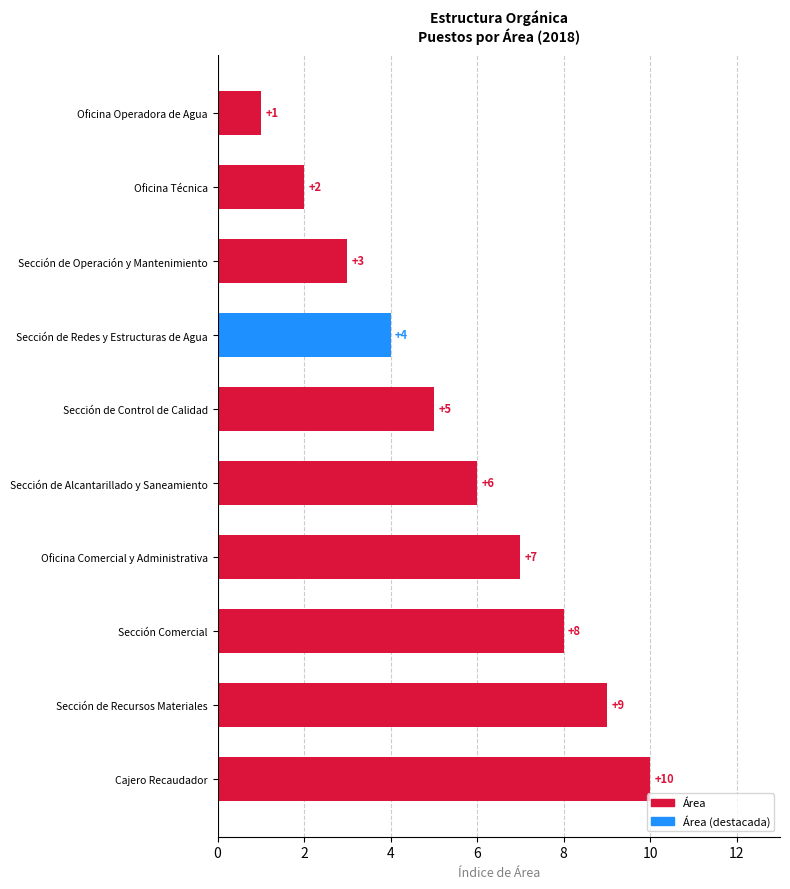

Reading bottom to top, what are all the values shown in this chart?

10	9	8	7	6	5	4	3	2	1